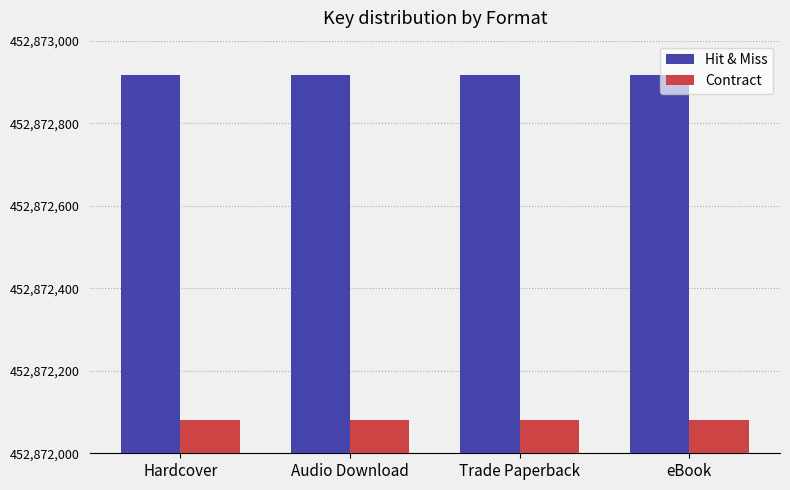

Does the chart contain stacked bars?

No